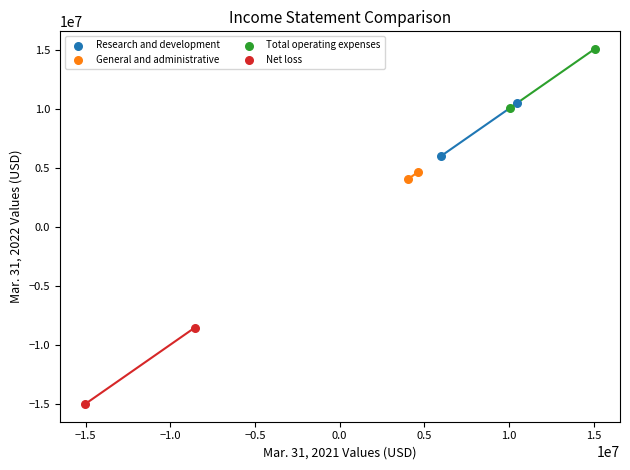

Which series reaches the maximum Y coordinate?

Total operating expenses